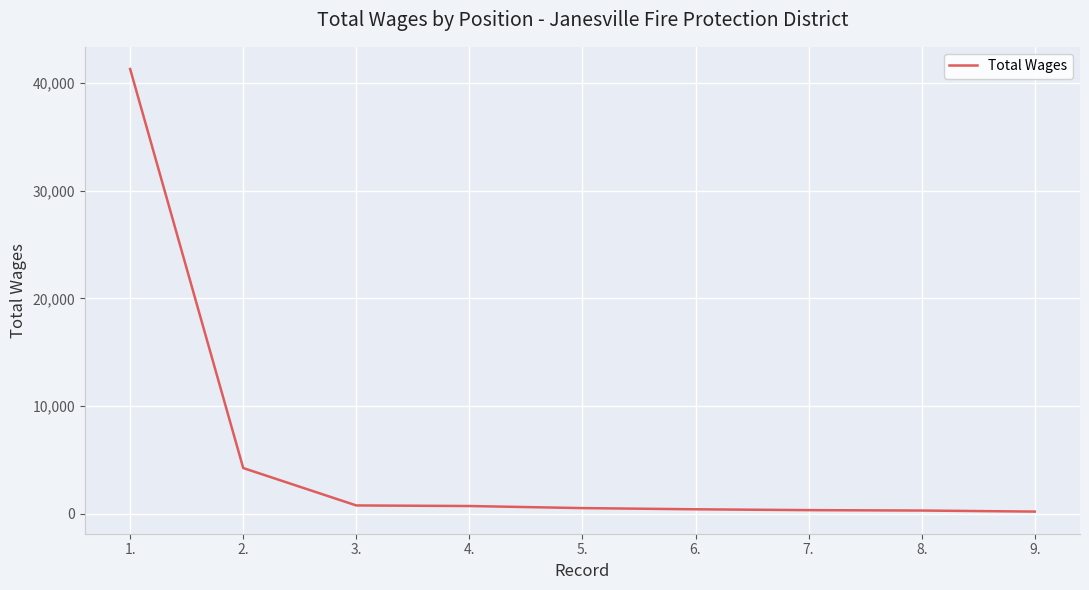

What is the ratio of the value at 1. to the value at 2.?

9.8